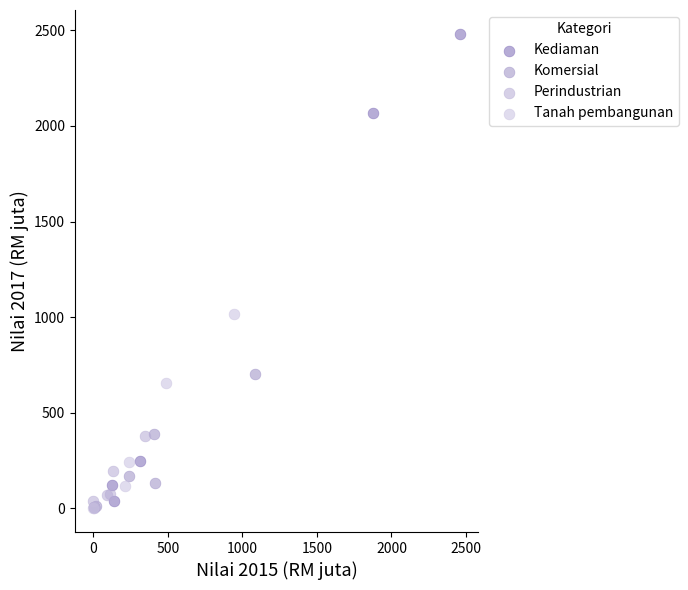

Which series has the widest spread of Y values?

Kediaman